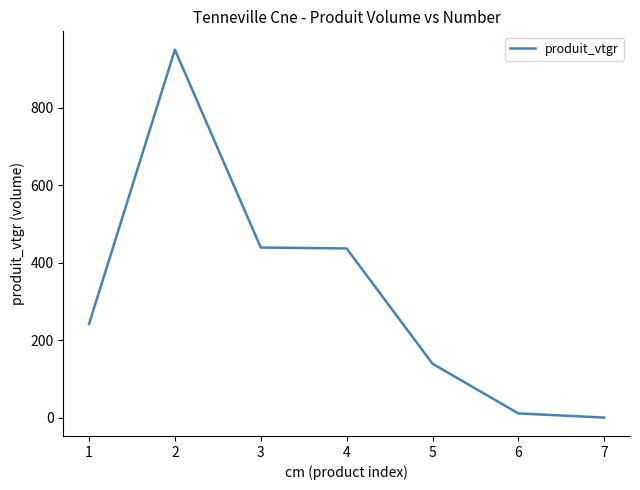

Which has a higher value, 2 or 4?

2